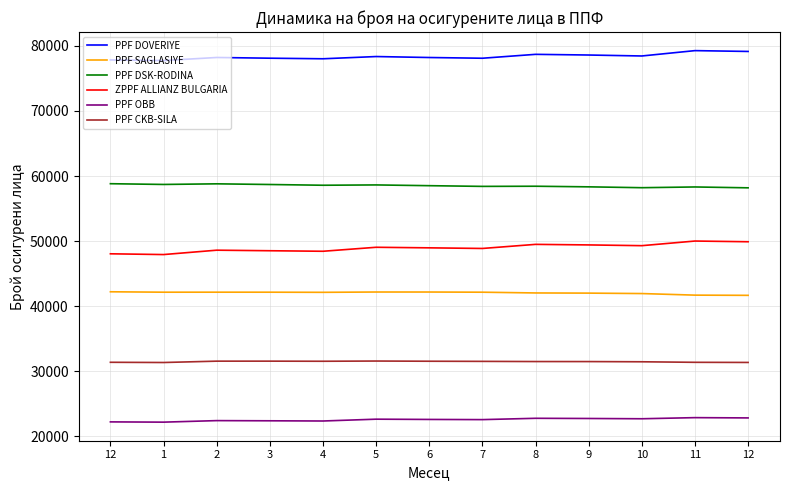

What is the spread (max minus min) of values at 3?

55710